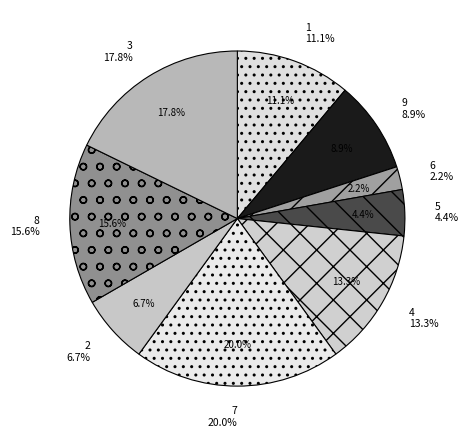

Is there a majority slice in this chart?

No